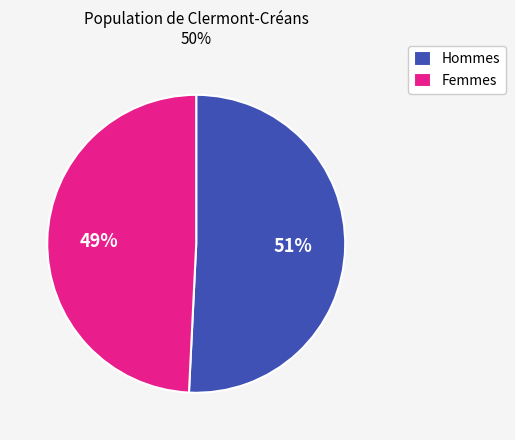

To the nearest percent, what is the difference between the largest and smallest slice percentages?

2%